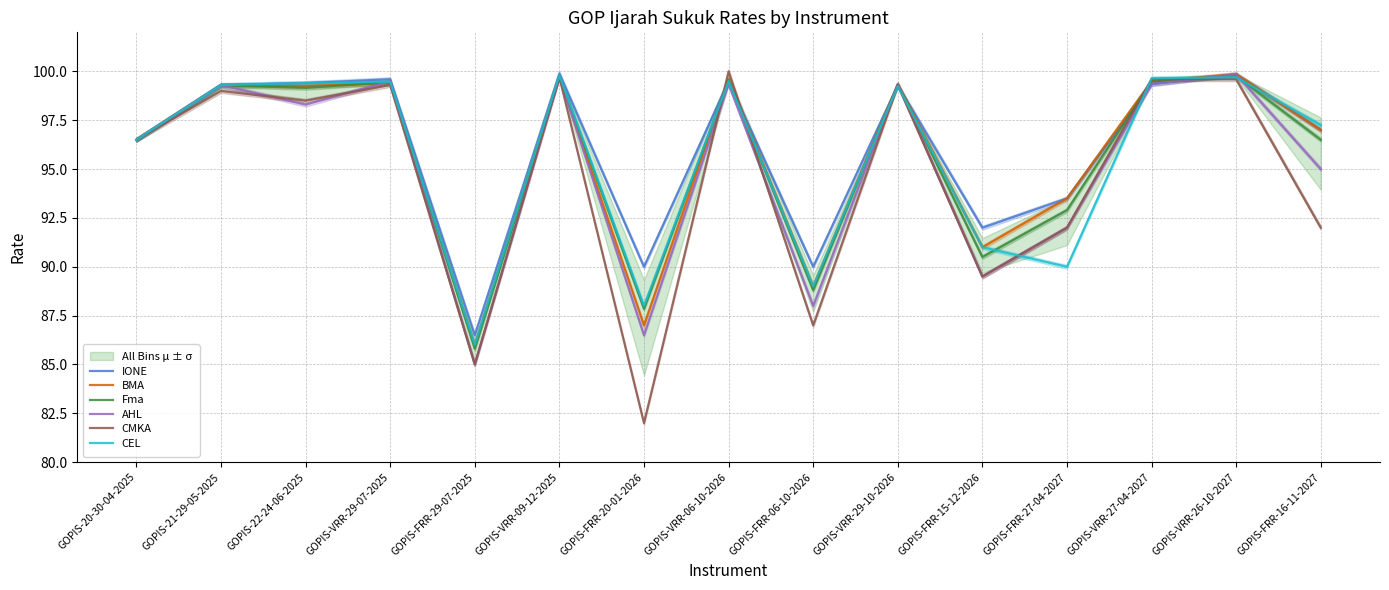

Which series has the largest total across all categories?

IONE